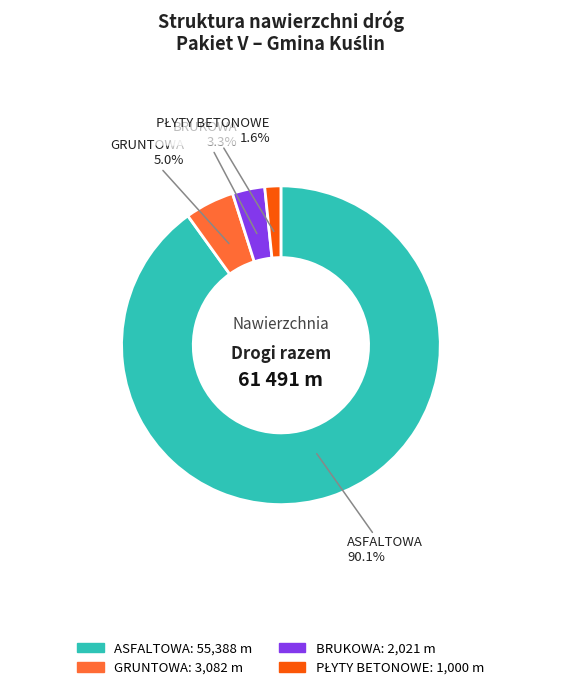

To the nearest percent, what percentage of the pie is ASFALTOWA?

90%